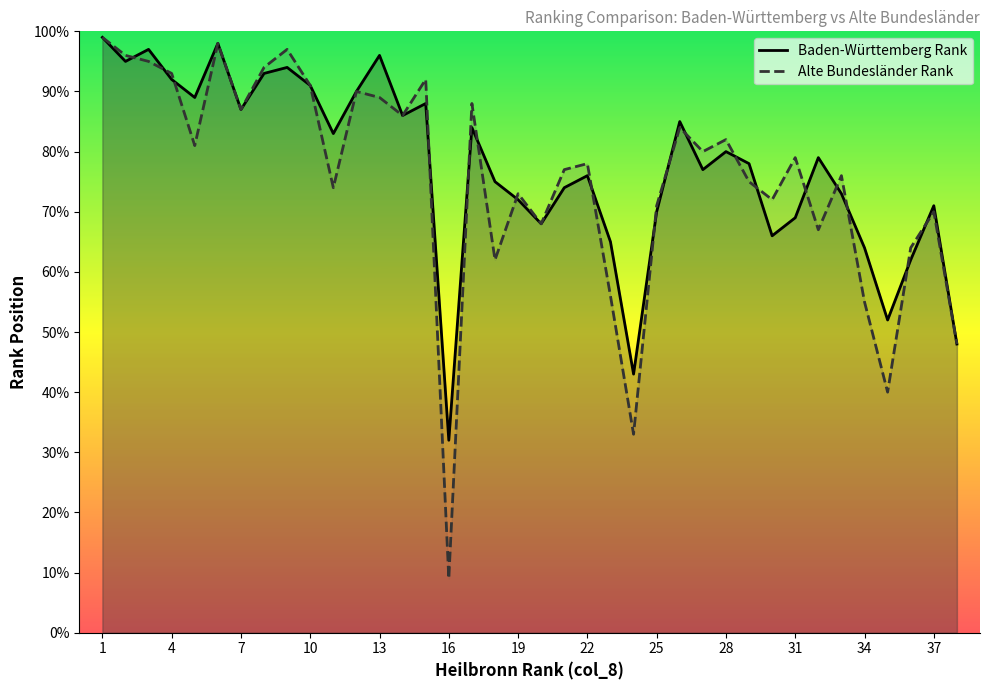

Which series changed the most between 22 and 37?

Alte Bundesländer Rank